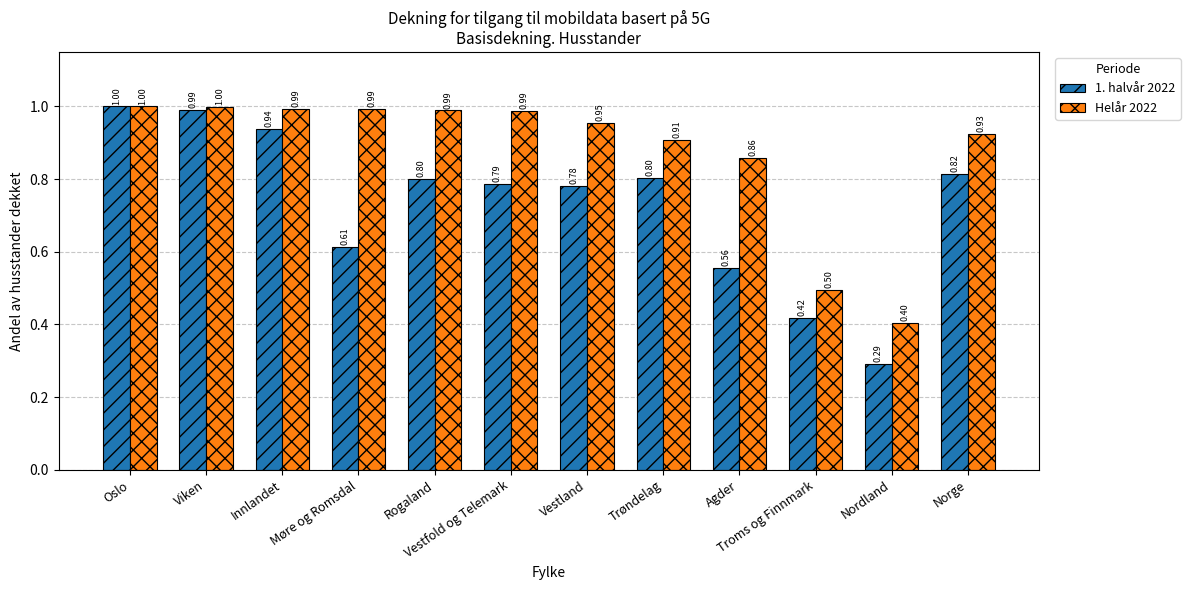

List the series in order of their overall mean, lowest first.

1. halvår 2022, Helår 2022